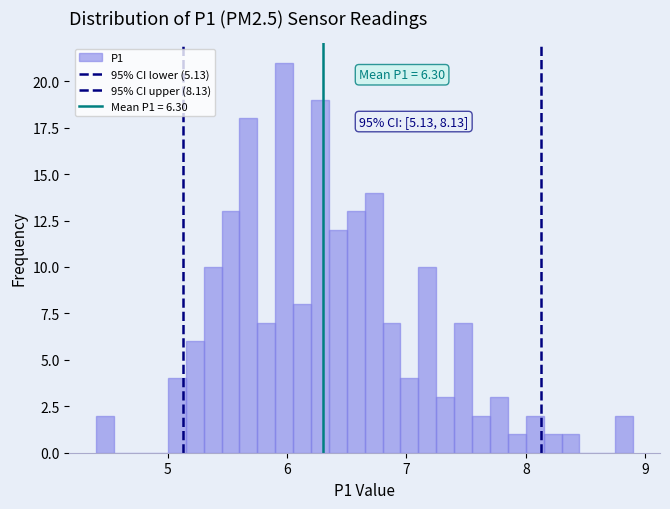

Around what value on the x-axis is the tallest bar? Give the approximate position of its centre, as read against the axis.

6.0